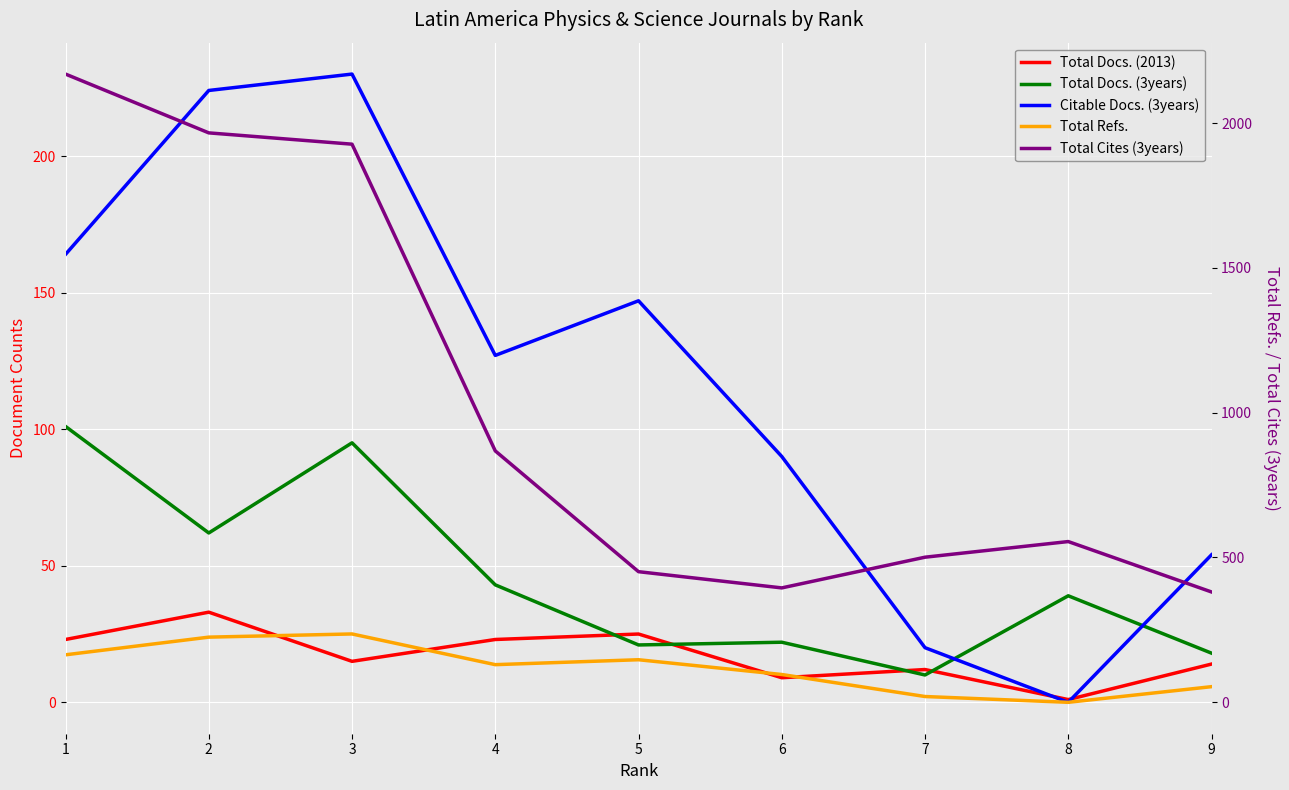

Which series has the largest range (max minus min)?

Total Cites (3years)